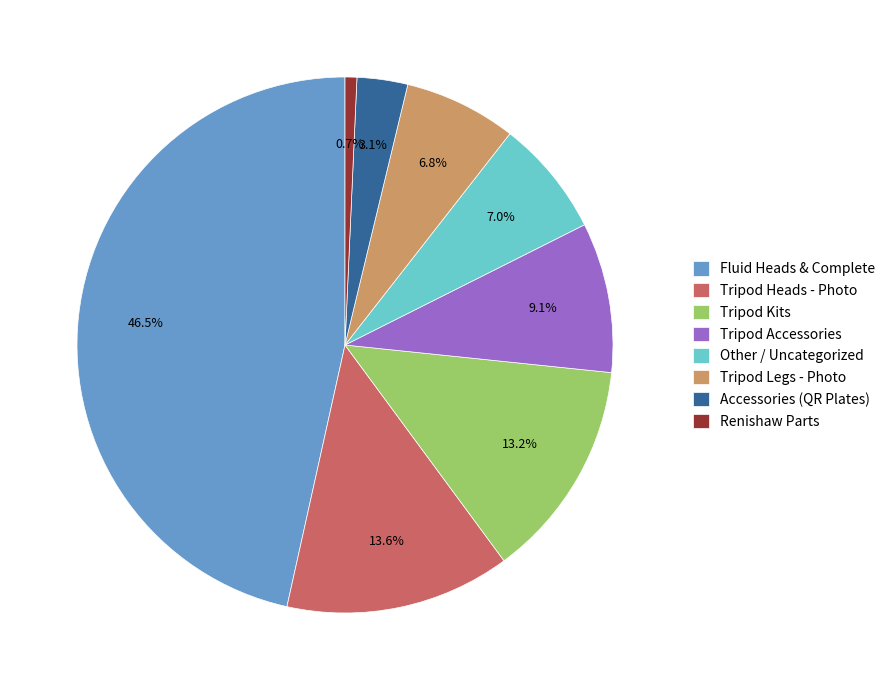

Which category has the smallest portion of the pie?

Renishaw Parts